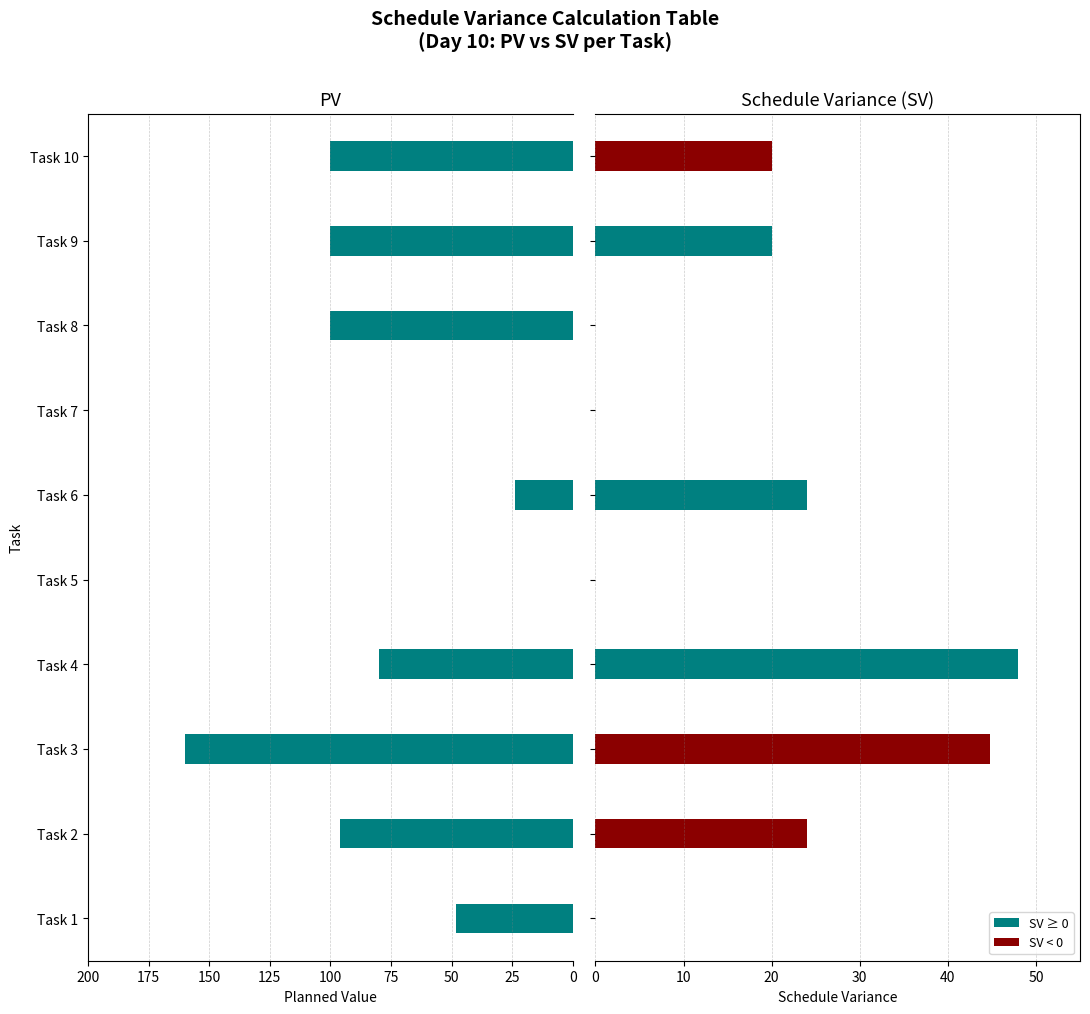

What is the maximum value shown in the chart?

160